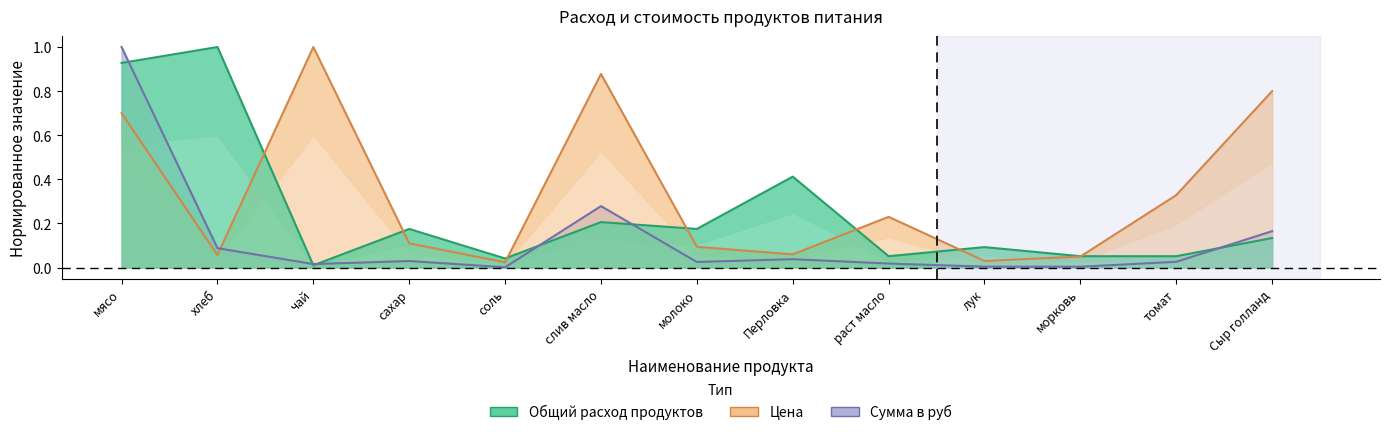

How many interior local valleys does the Общий расход продуктов series have?

4